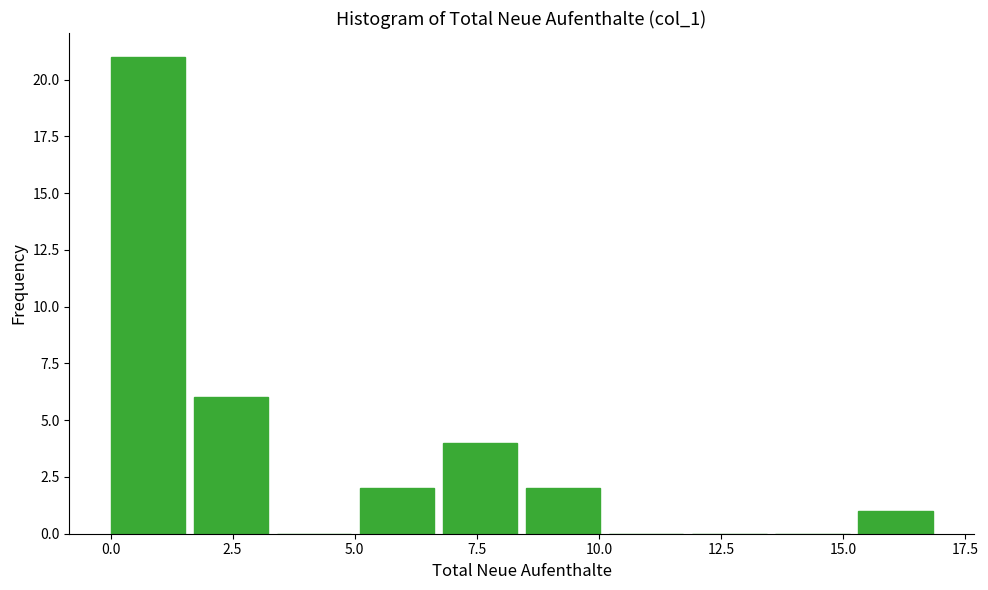

Read against the x-axis, roughly where is the centre of the tallest bar?

1.0